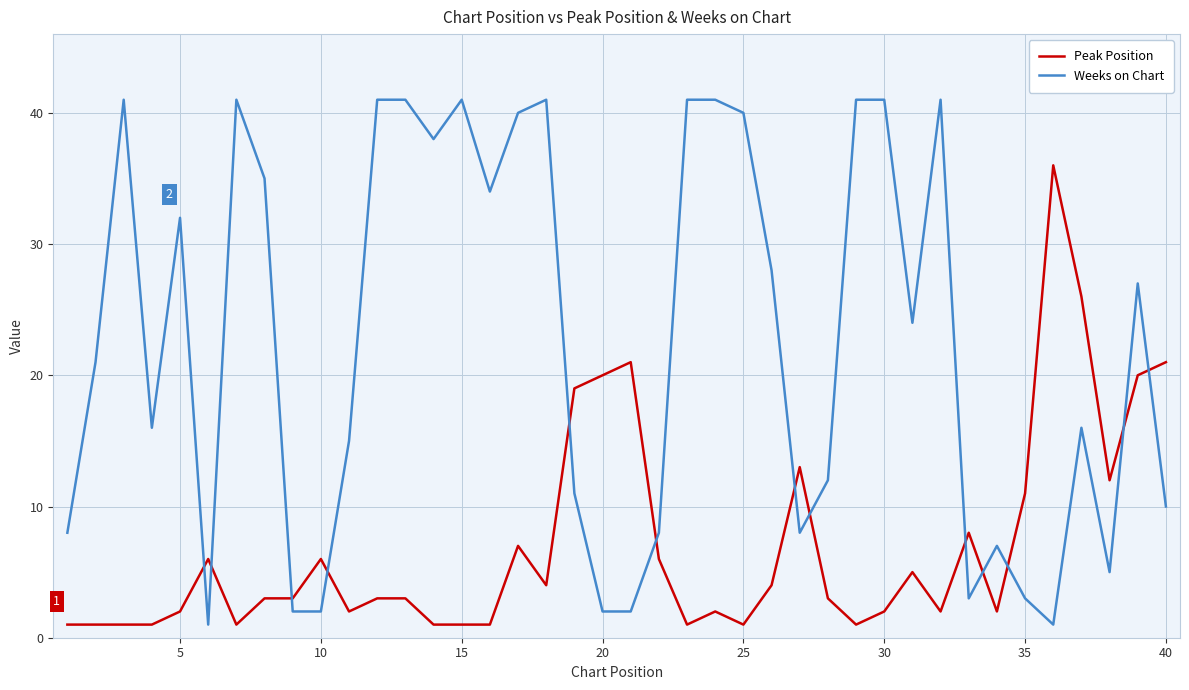

How many intersections are there between Peak Position and Weeks on Chart?

13